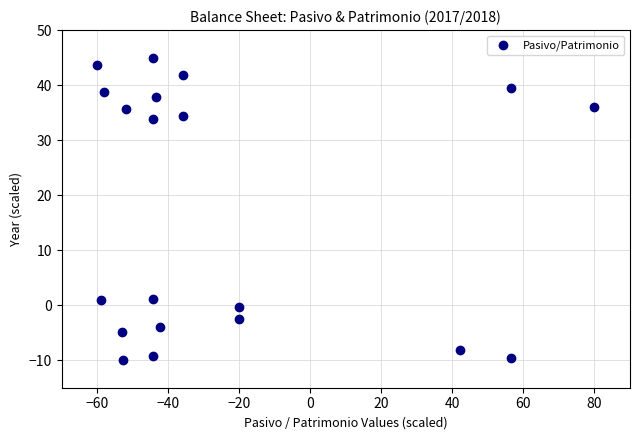

What is the range of Y values (max minus min)?

55.0